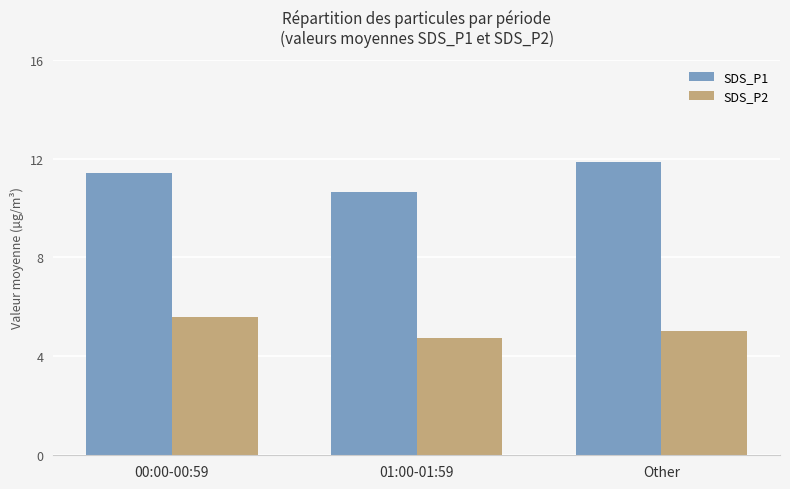

How many data points in SDS_P2 are less than 5?

1